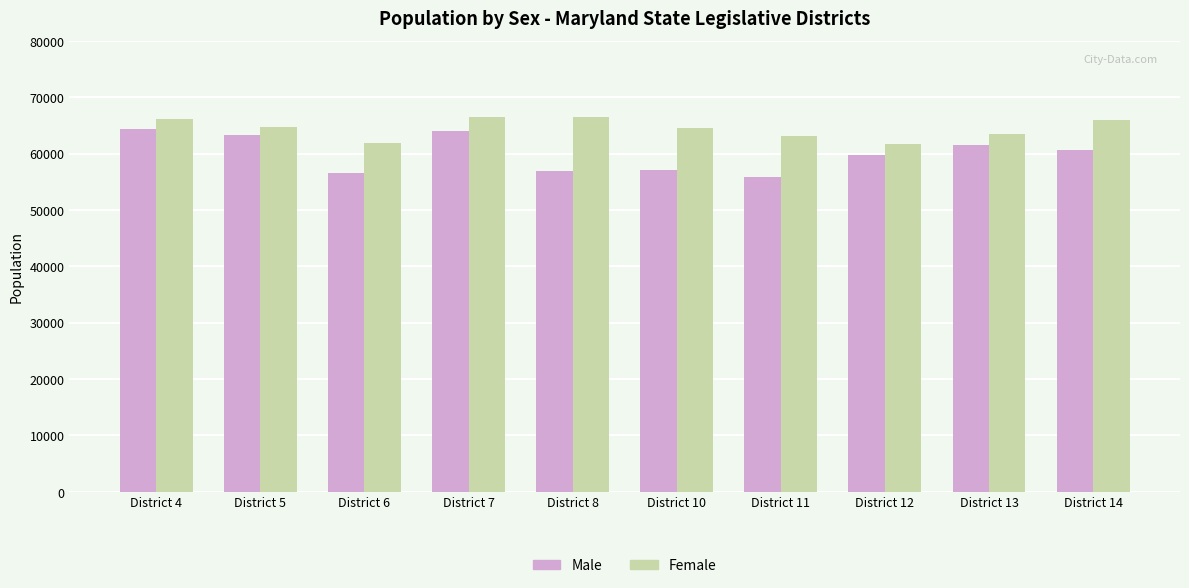

Which series has the largest total across all categories?

Female